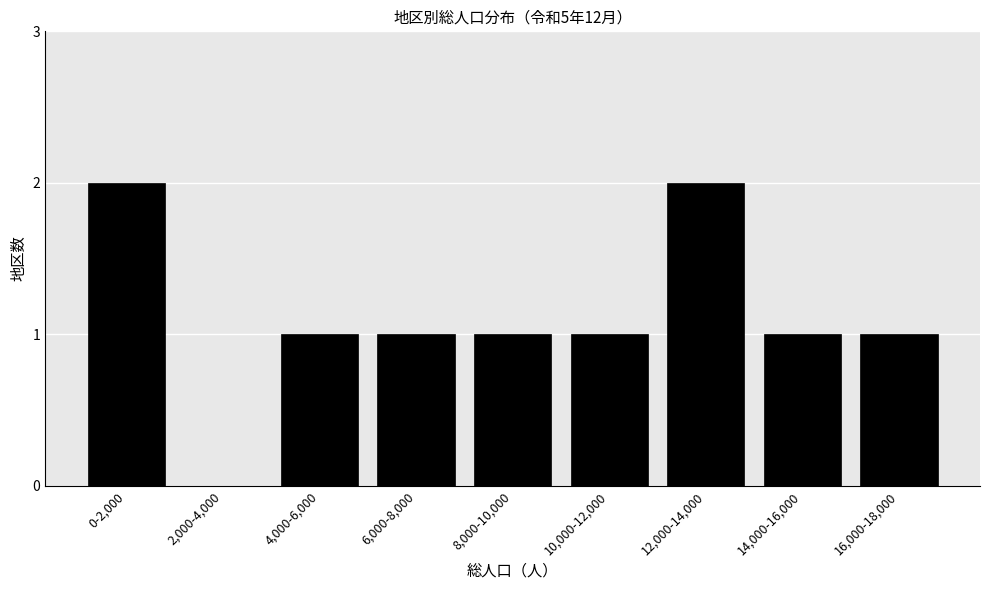

Reading right to left, transcribe all the data shown in this chart.

16,000-18,000=1	14,000-16,000=1	12,000-14,000=2	10,000-12,000=1	8,000-10,000=1	6,000-8,000=1	4,000-6,000=1	2,000-4,000=0	0-2,000=2